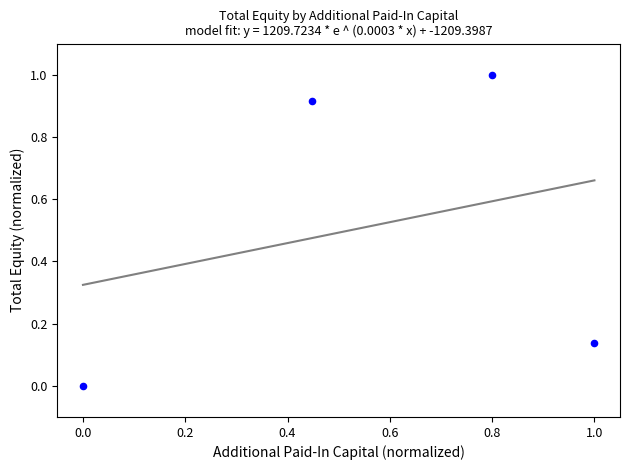

What is the range of Y values (max minus min)?

1.0